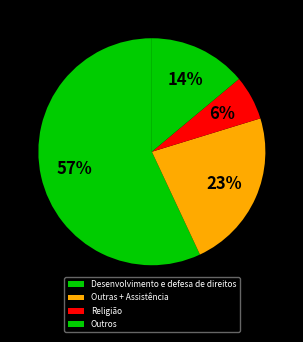

Rank the categories by value from lowest to highest.

Religião, Outros, Outras + Assistência, Desenvolvimento e defesa de direitos